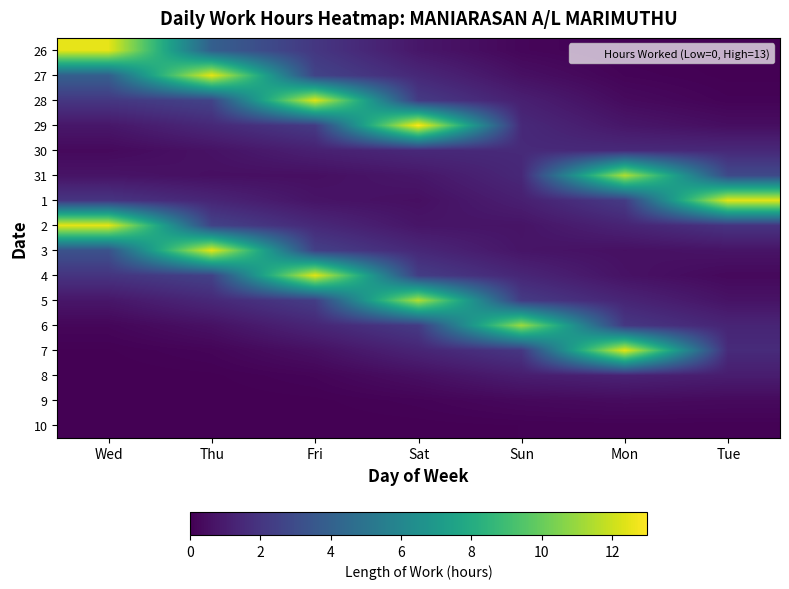

At Tue, list the series in order from smallest to largest.

26, 27, 10, 28, 4, 9, 29, 5, 3, 8, 6, 30, 7, 2, 31, 1